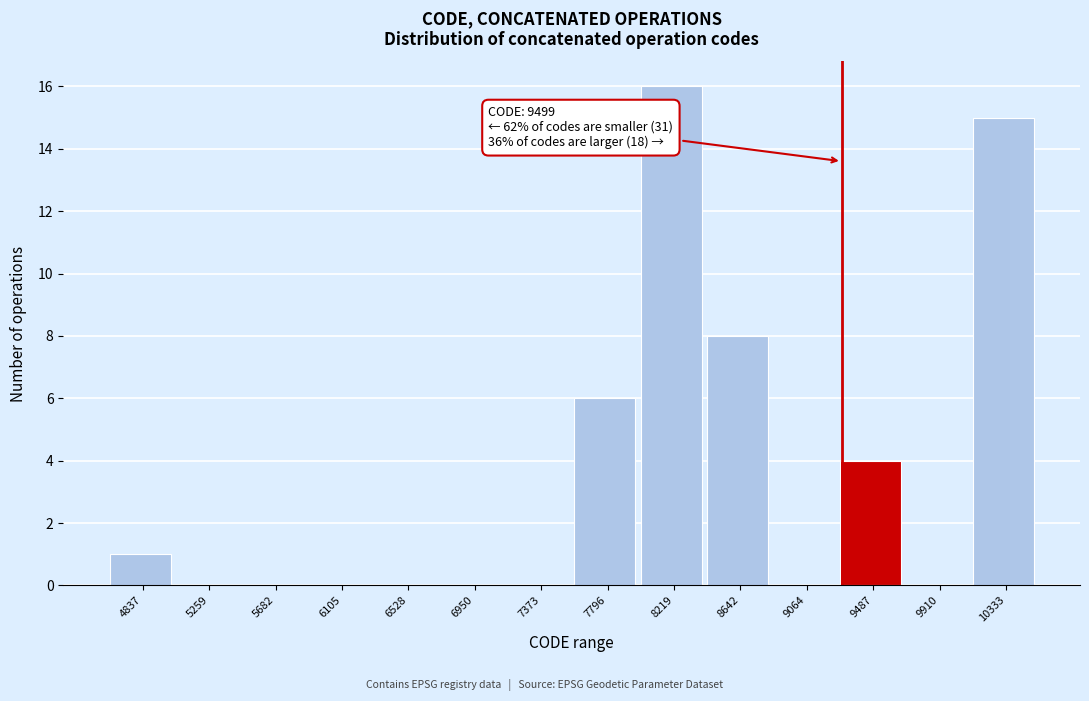

Reading left to right, extract all data points from this chart.

4837=1	5259=0	5682=0	6105=0	6528=0	6950=0	7373=0	7796=6	8219=16	8642=8	9064=0	9487=4	9910=0	10333=15